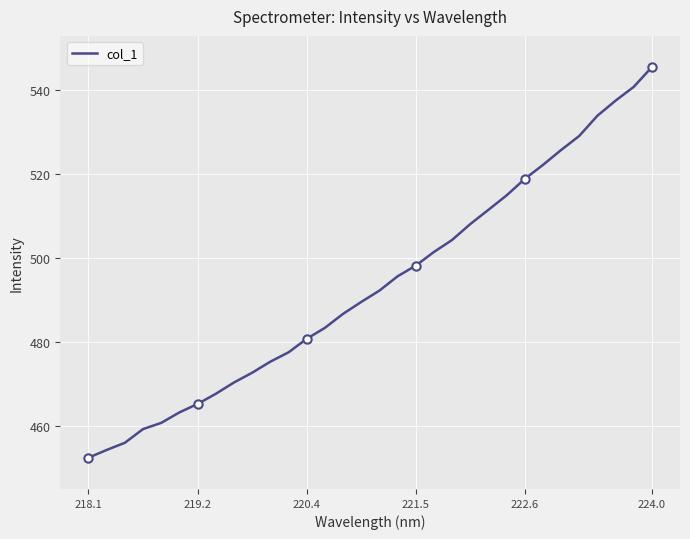

What is the smallest value displayed?

452.4